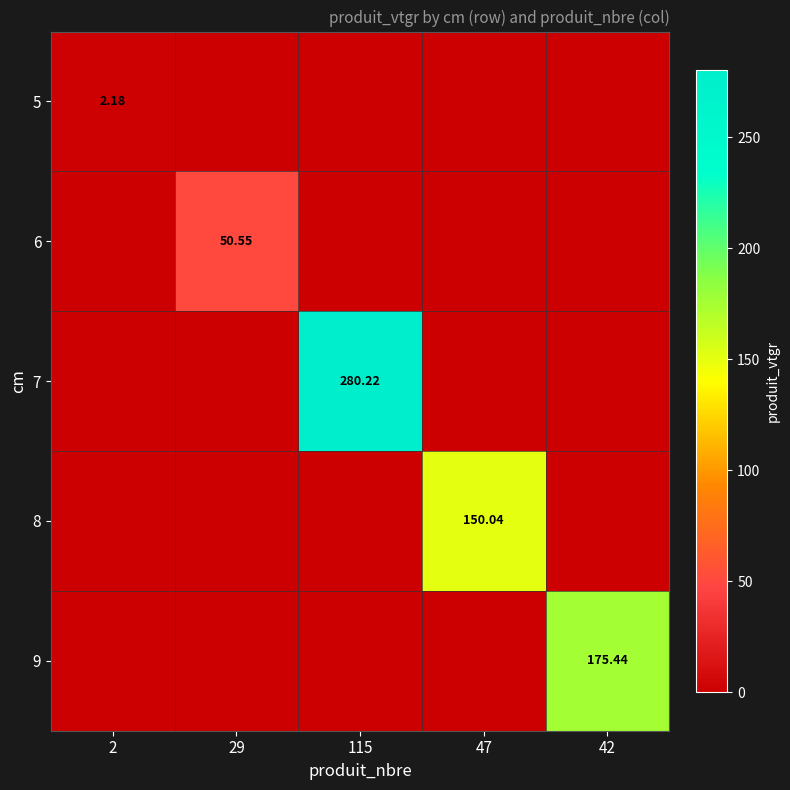

What is the difference between the highest and lowest values at 115?

280.2